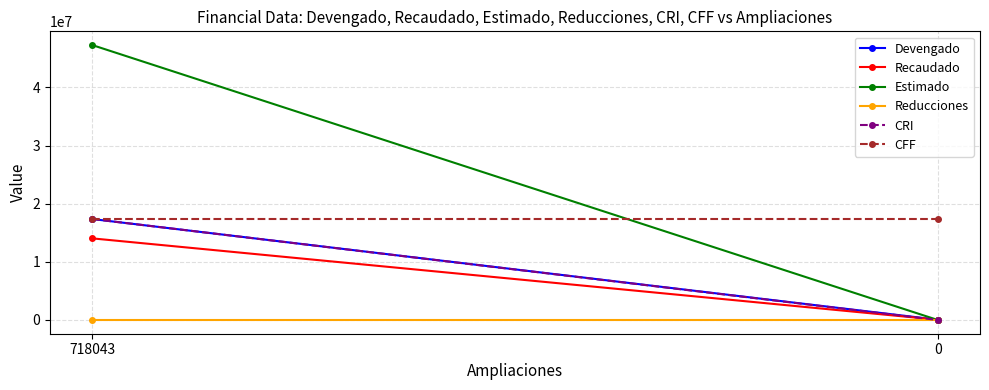

Reading left to right, extract all data points from this chart.

Devengado: 718043=17362783.0	0=40680.8
Recaudado: 718043=14035862.0	0=40680.8
Estimado: 718043=47283526.8	0=0.0
Reducciones: 718043=0.0	0=0.0
CRI: 718043=17362783.0	0=0.0
CFF: 718043=17362783.0	0=17362783.0